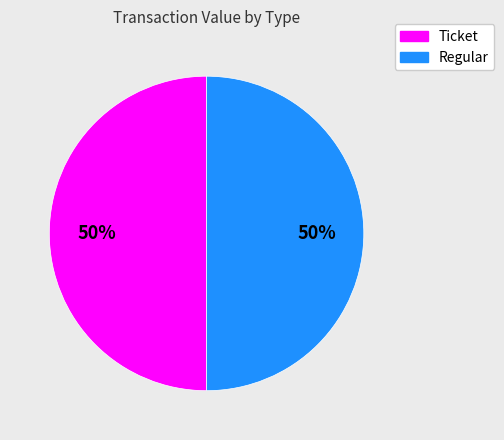

What is the ratio of the value at Regular to the value at Ticket?

1.0